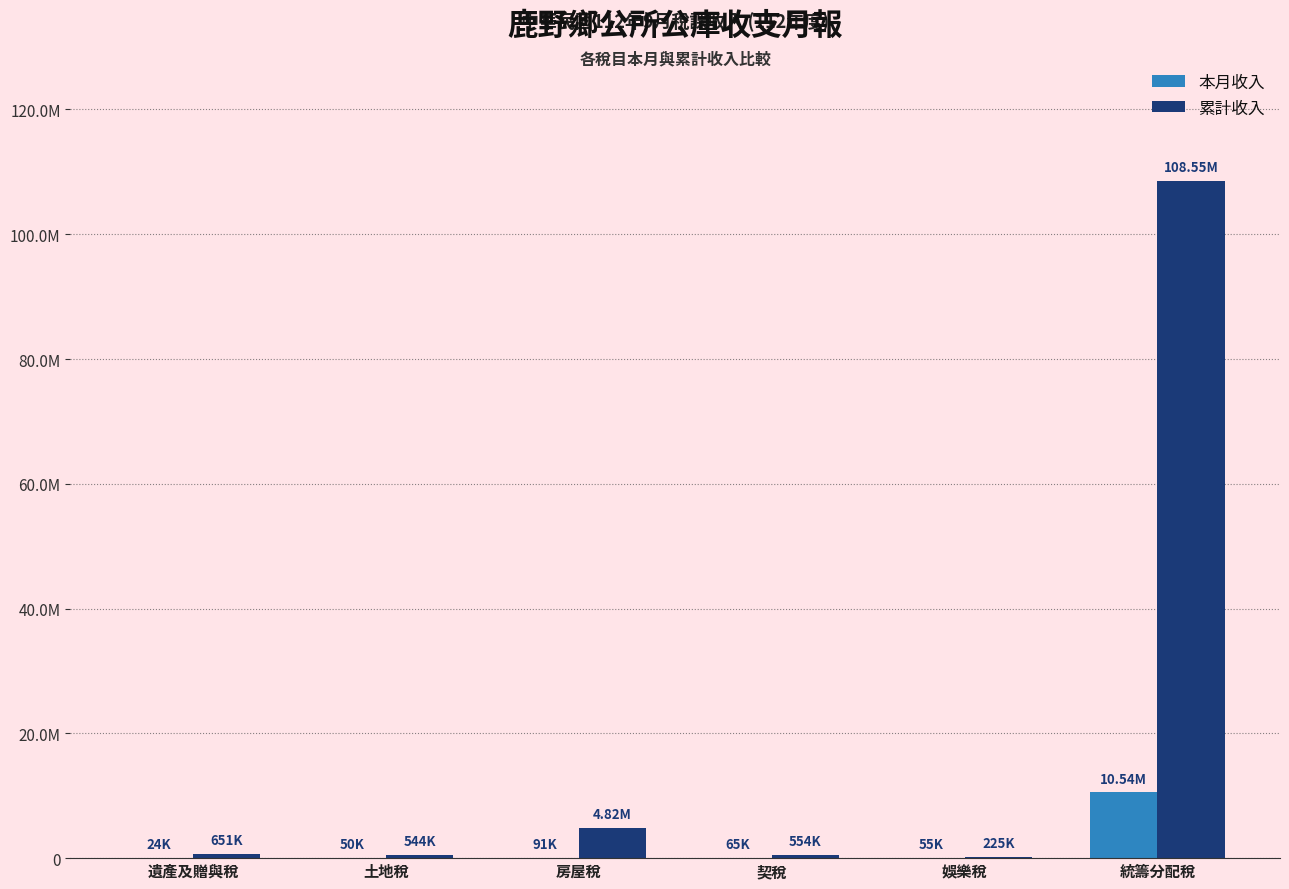

At which label is 累計收入 closest to 54389614?

房屋稅